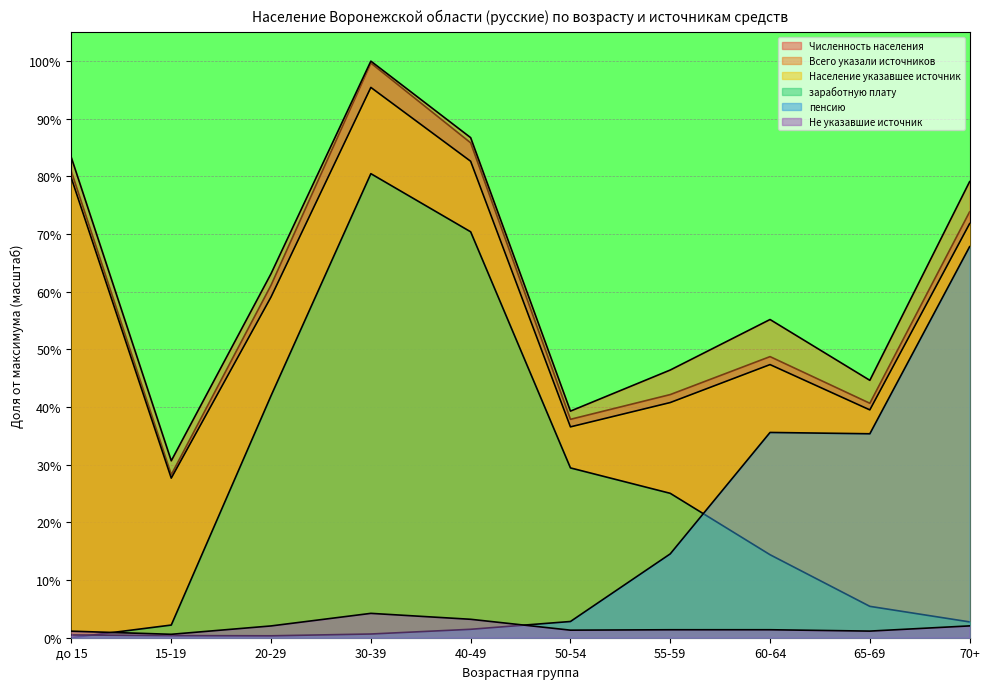

How many interior local valleys does the пенсию series have?

2